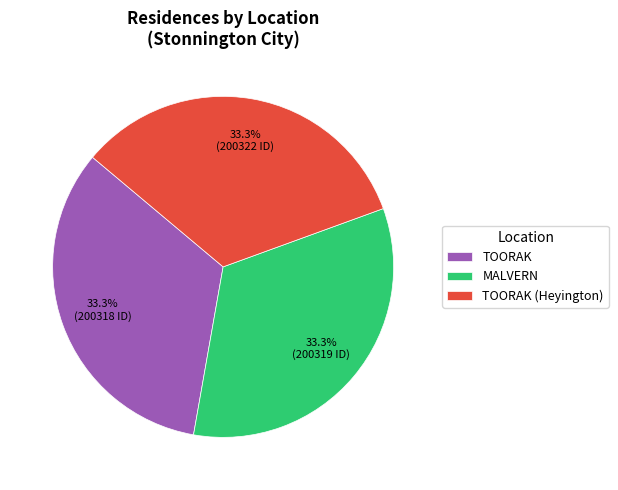

What is the ratio of the value at MALVERN to the value at TOORAK (Heyington)?

1.0